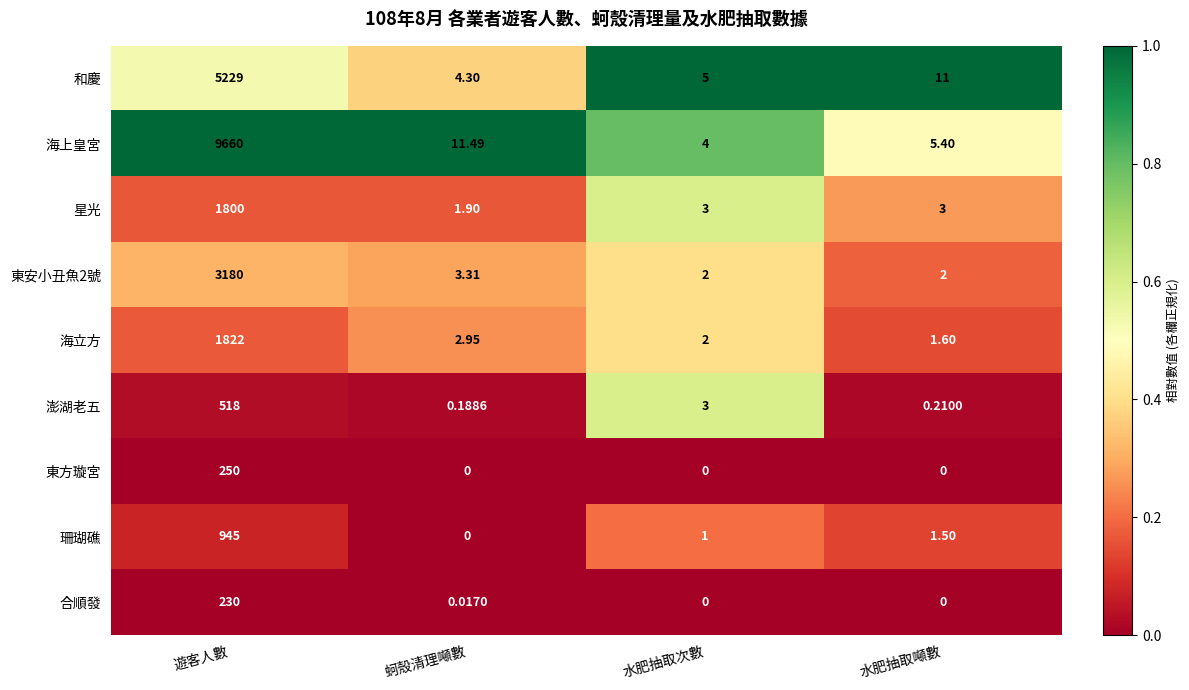

List the labels in order of 澎湖老五 value, smallest first.

蚵殼清理噸數, 水肥抽取噸數, 水肥抽取次數, 遊客人數